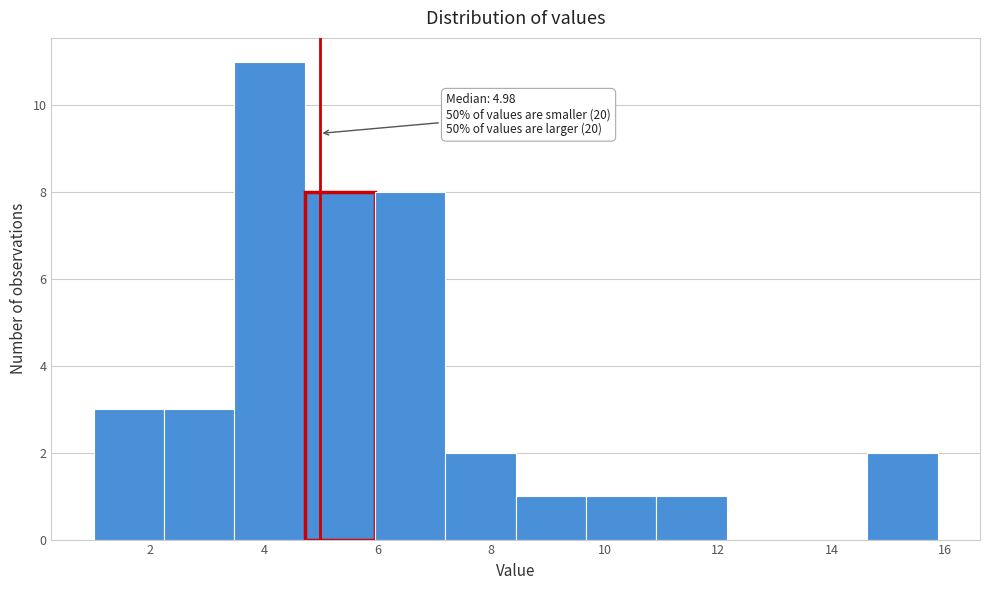

Which range on the x-axis has the tallest bar?

3.4 to 4.8